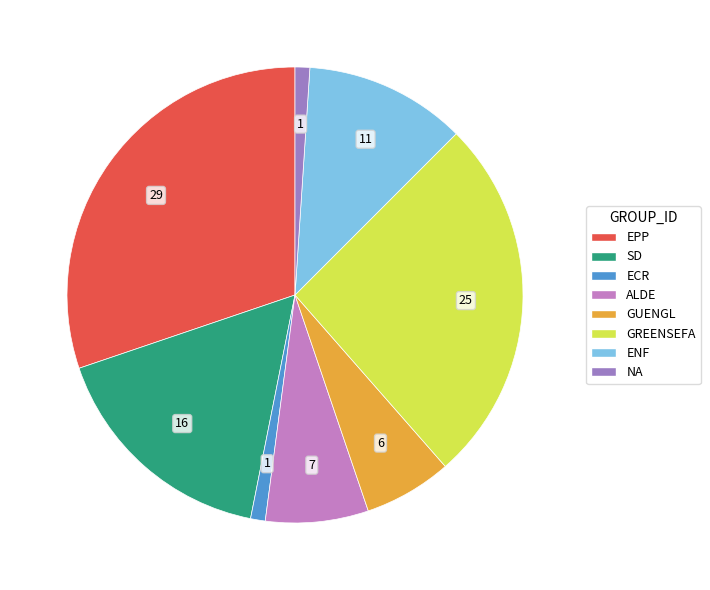

Does any single category account for the majority?

No